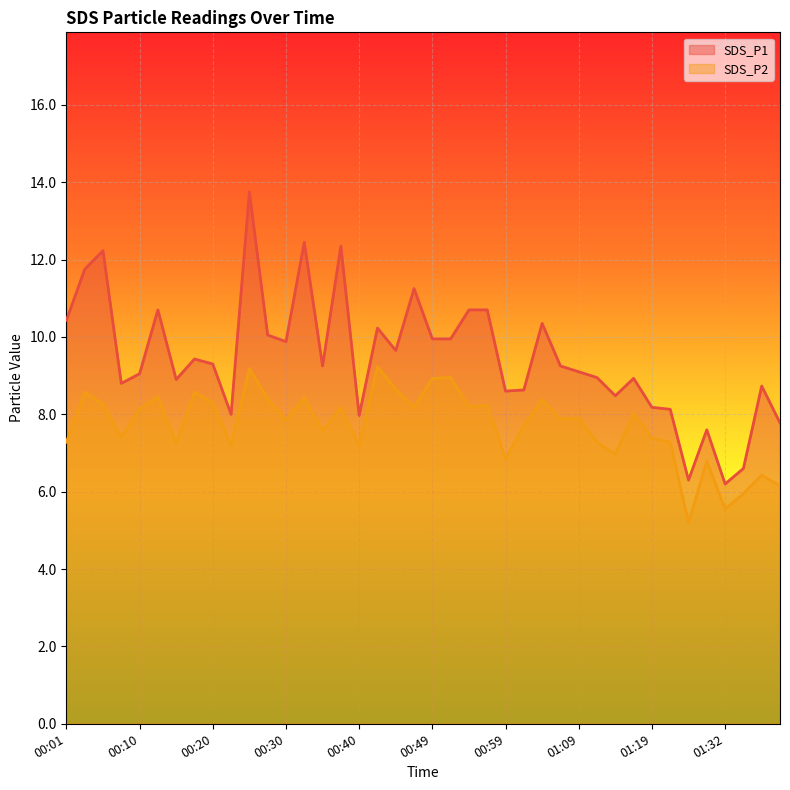

What is the label of the 8th point from the right?

01:19